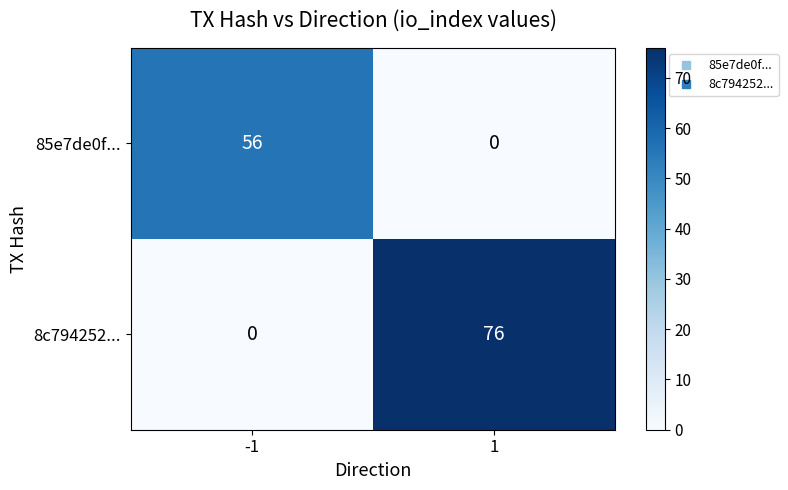

Reading left to right, what are all the values shown in this chart?

85e7de0f...: 56	0
8c794252...: 0	76